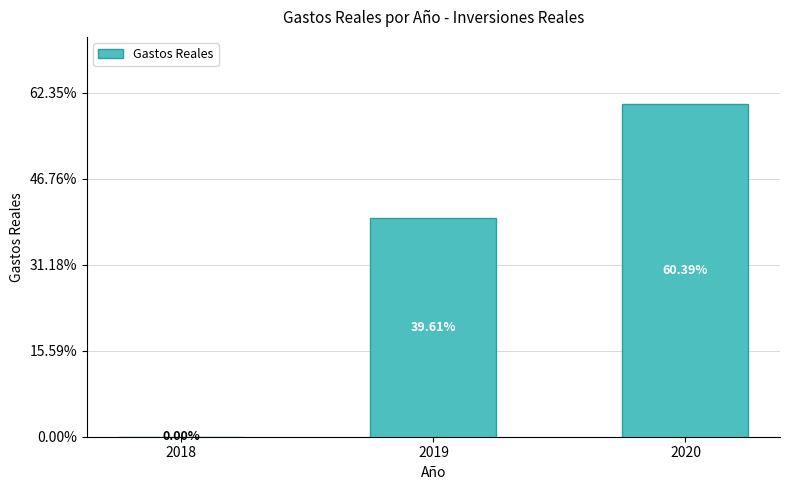

Are the bars horizontal?

No